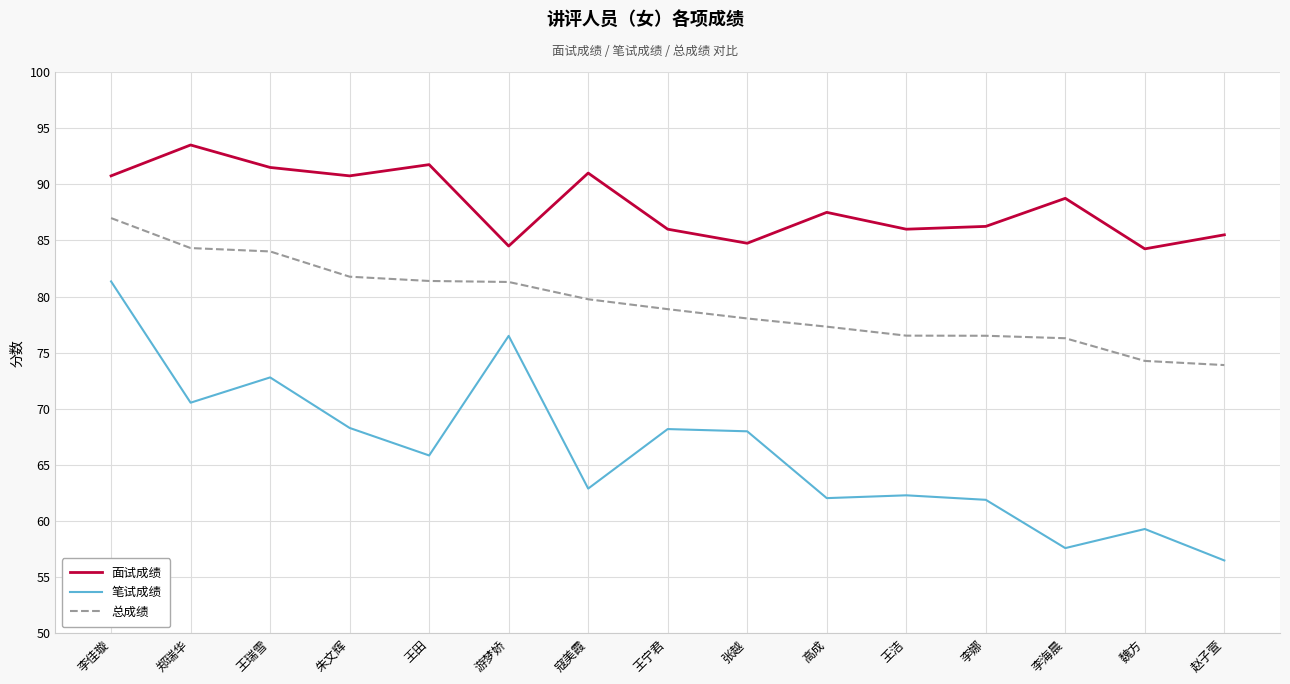

Is it true that 笔试成绩 equals 56.5 at 赵子萱?

True